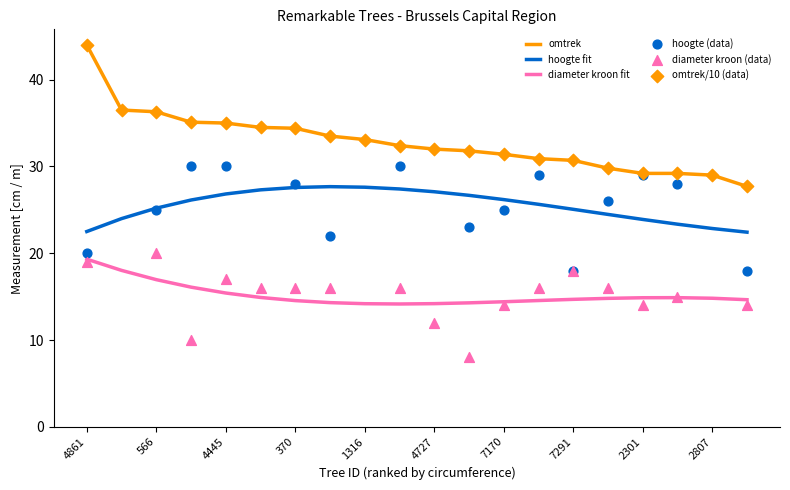

Which series reaches the minimum Y coordinate?

diameter kroon (data)